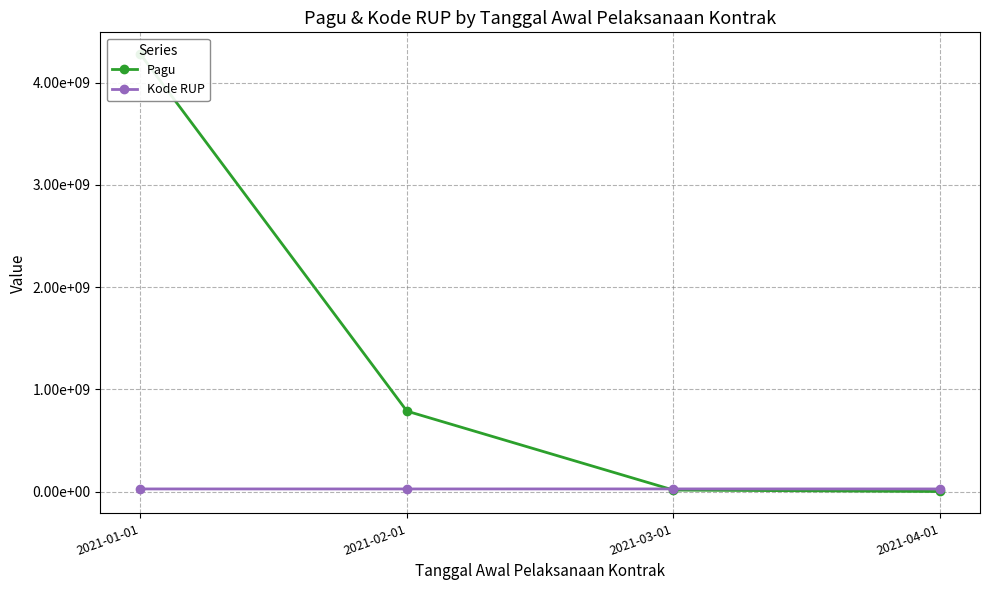

True or false: Pagu and Kode RUP cross at least once.

True